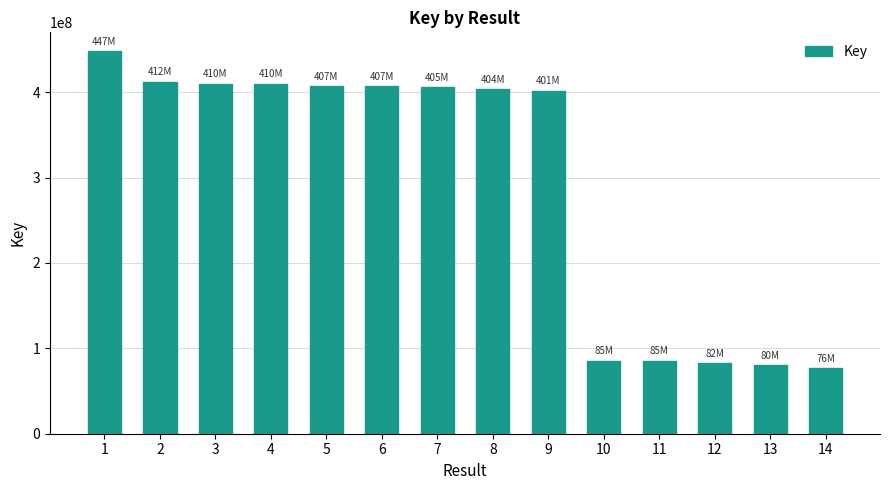

True or false: the data shows 85744889 at 11.

True